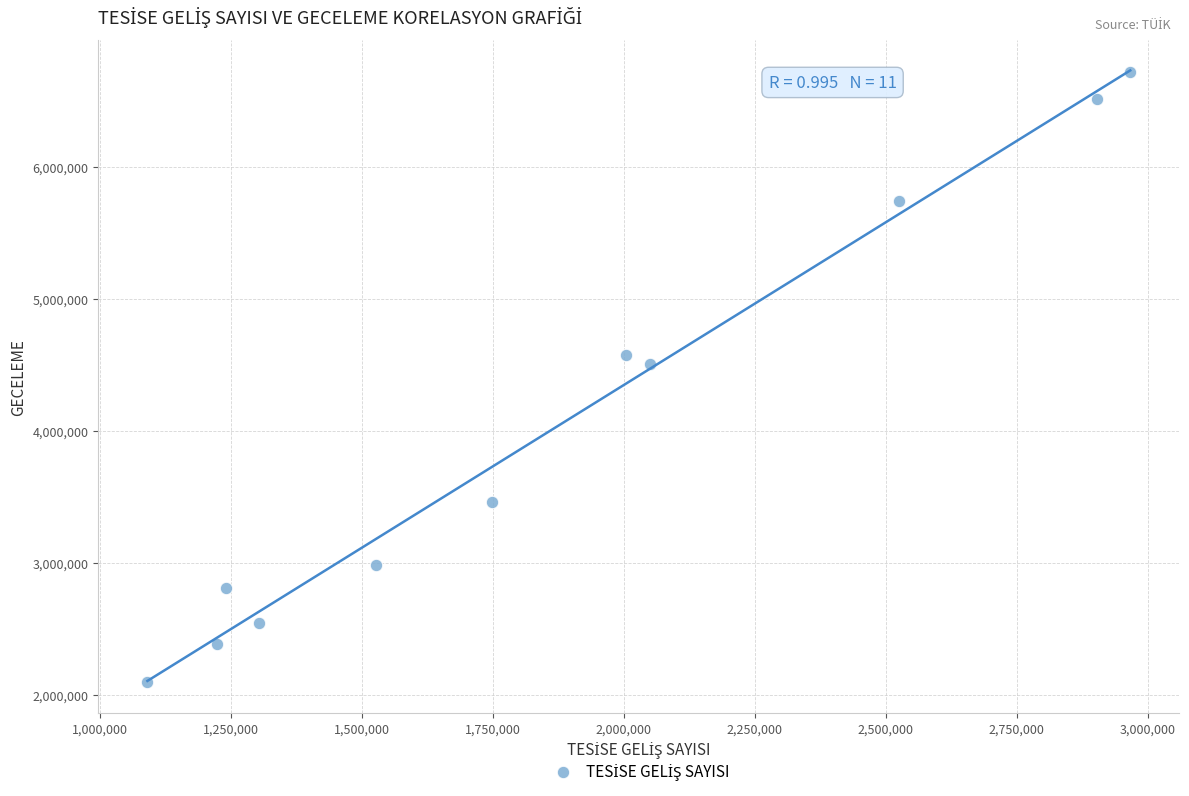

What Y value in the scatter plot is closest to 4407931?

4508357